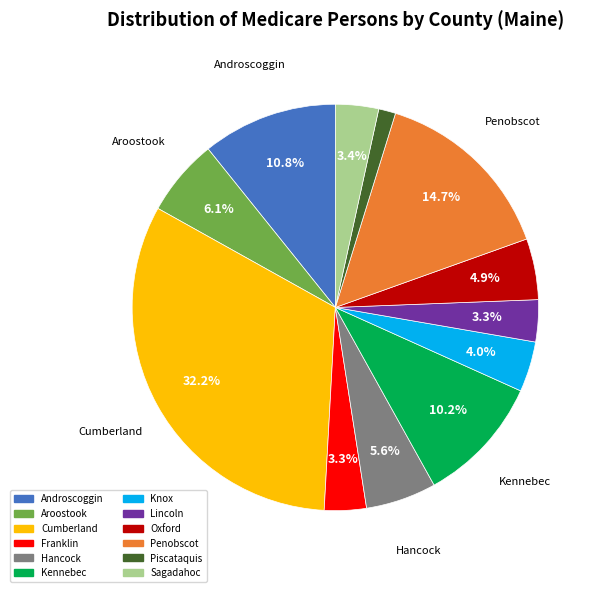

To the nearest percent, what portion does Sagadahoc represent?

3%